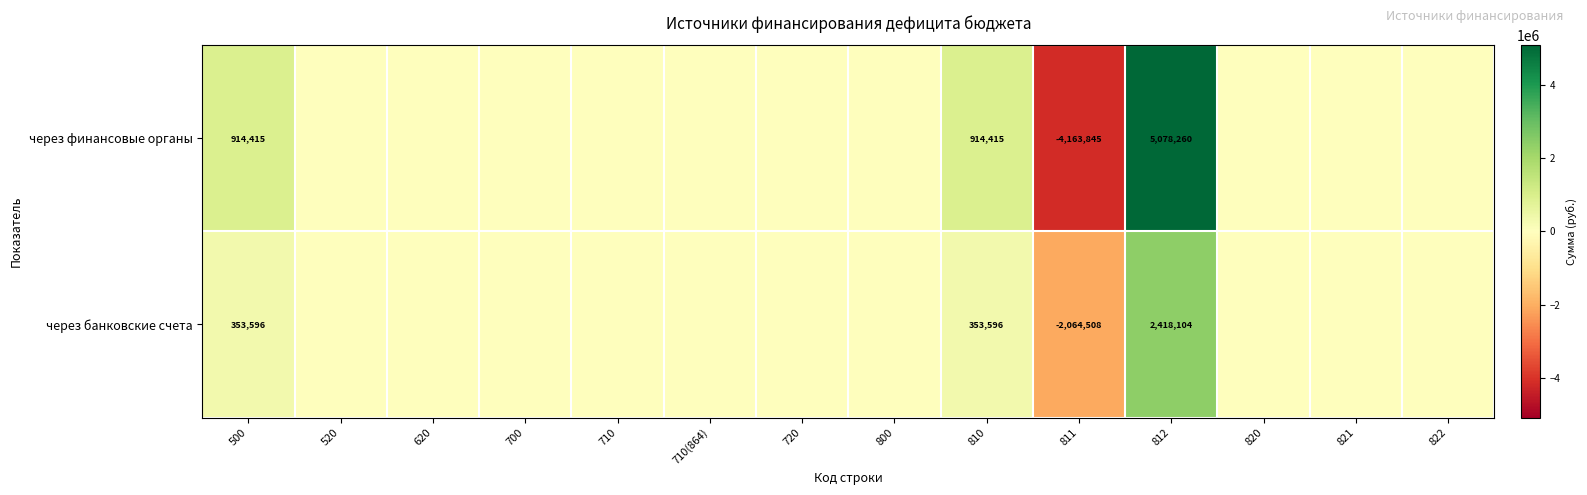

At how many categories does at least one series exceed -341325?

13